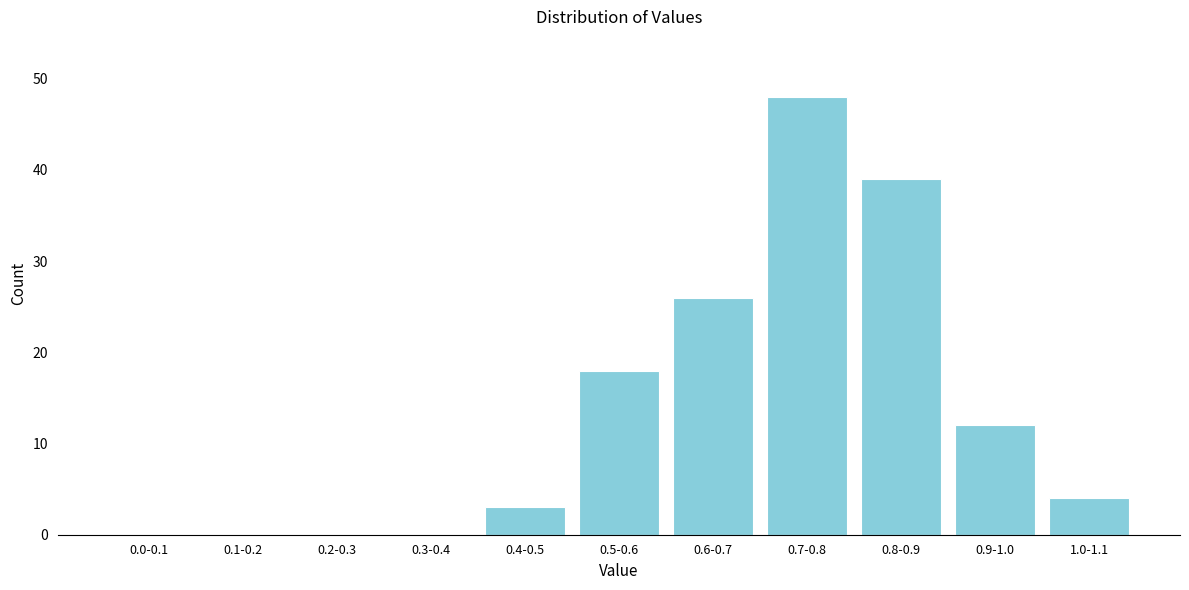

Reading left to right, extract all data points from this chart.

0.0-0.1=0	0.1-0.2=0	0.2-0.3=0	0.3-0.4=0	0.4-0.5=3	0.5-0.6=18	0.6-0.7=26	0.7-0.8=48	0.8-0.9=39	0.9-1.0=12	1.0-1.1=4